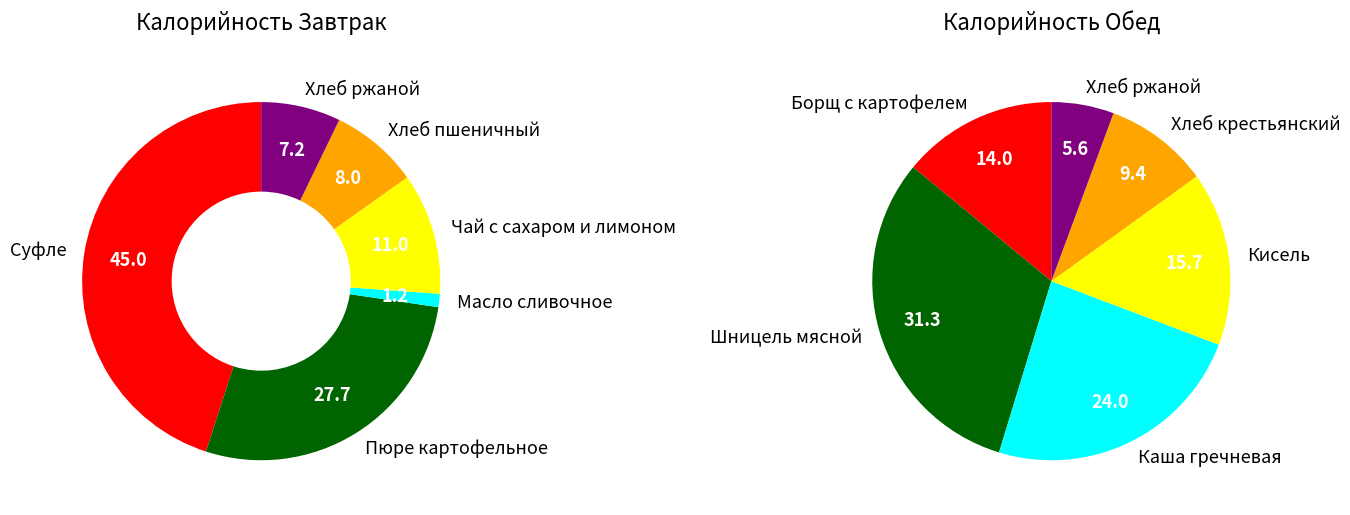

Rank the series by their average value, from lowest to highest.

Завтрак, Обед